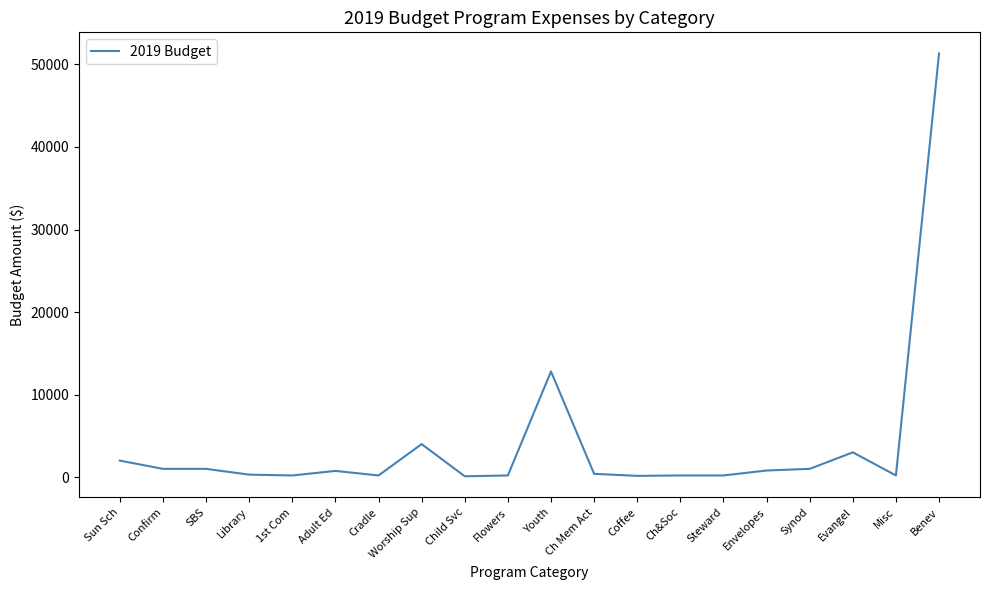

At which label does the data first exceed 750?

Sun Sch